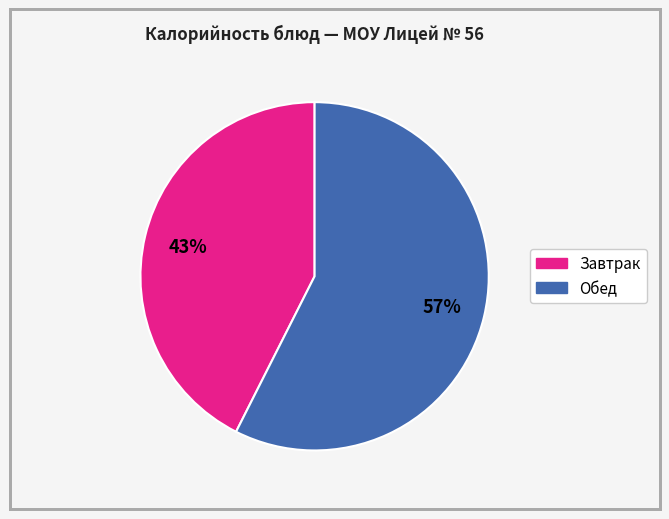

Does any single category account for the majority?

Yes